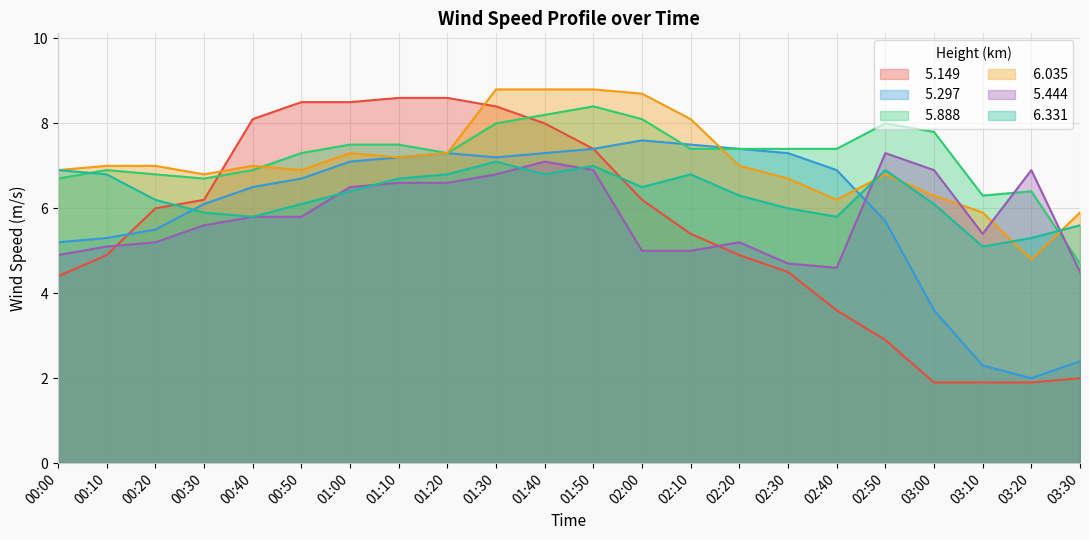

True or false:   5.149 has a value of 2.0 at 00:50.

False